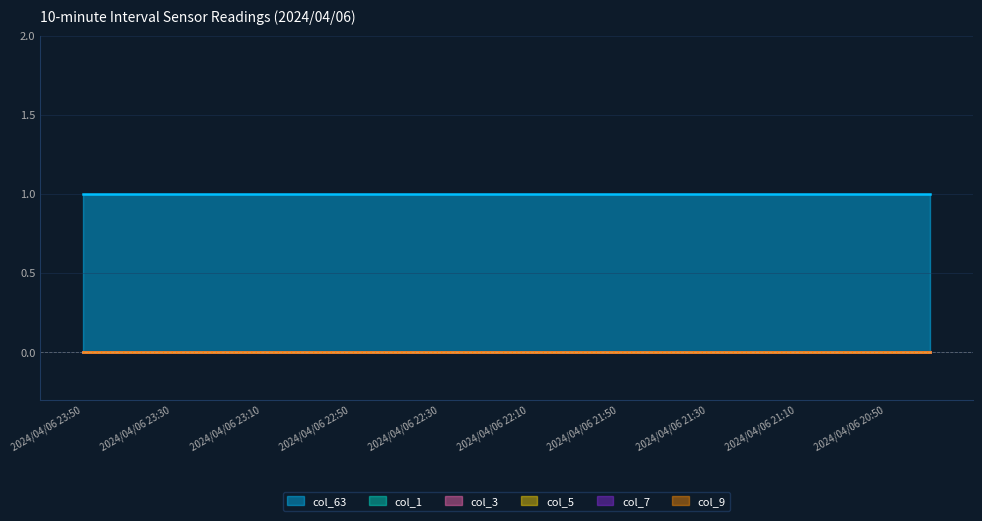

Does the chart display data point markers on the line(s)?

No